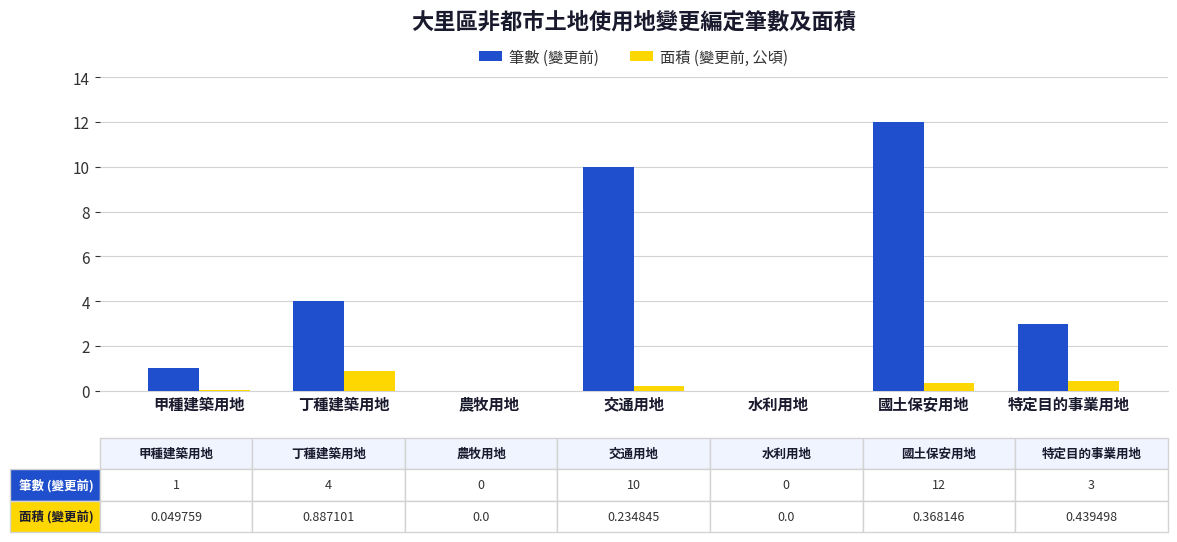

At which label does 筆數 (變更前) reach its peak?

國土保安用地